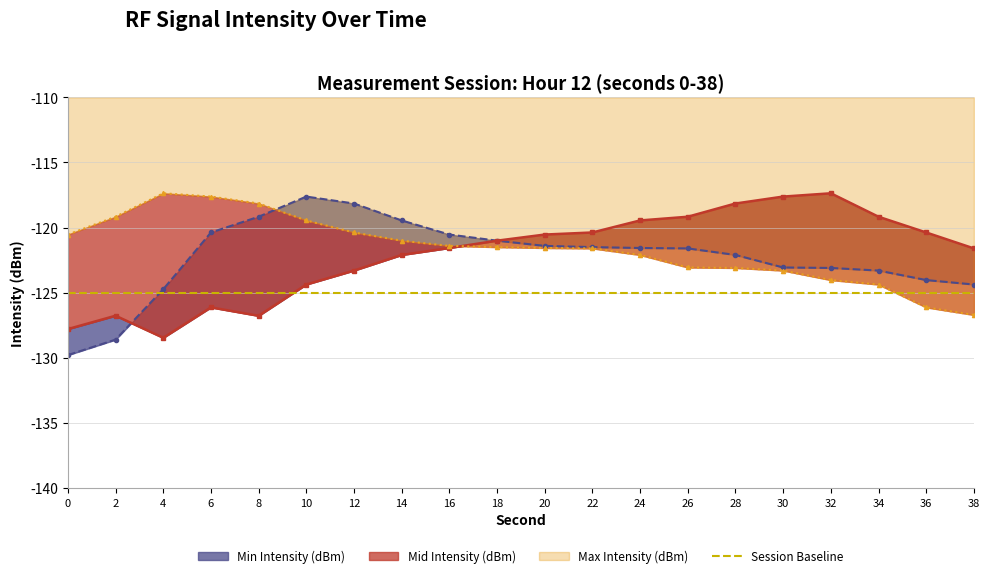

What is the total value across all series at 4?

-370.6